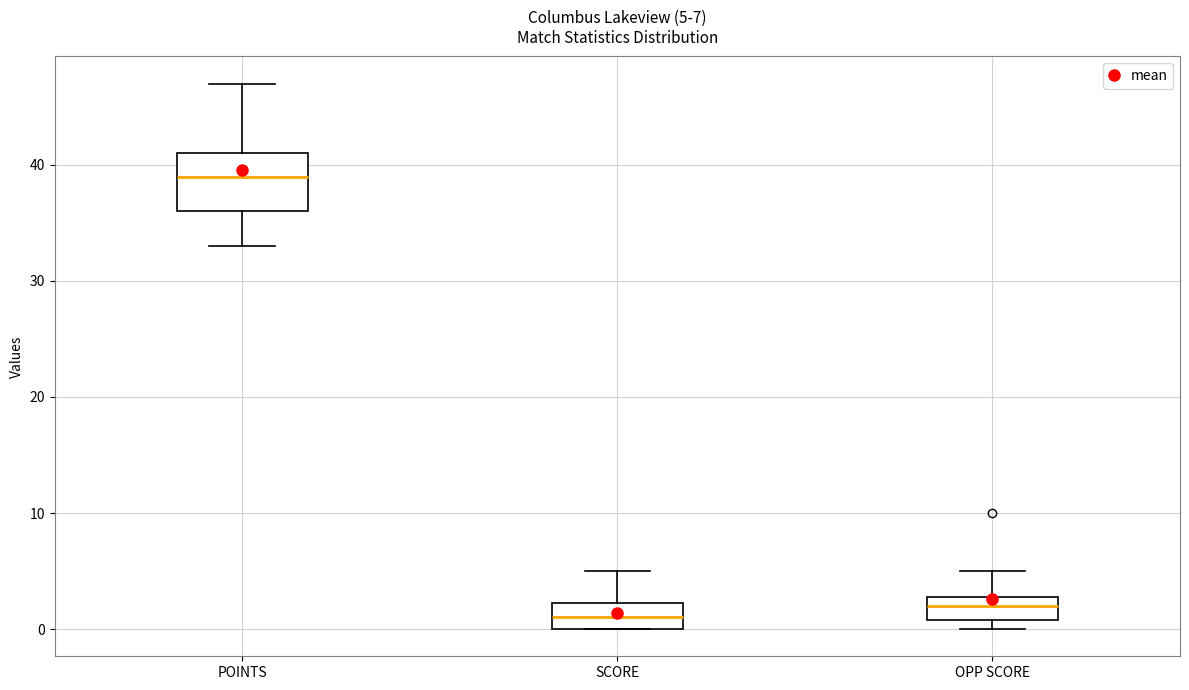

Comparing the boxes themselves (not the whiskers), which one is the tallest?

POINTS